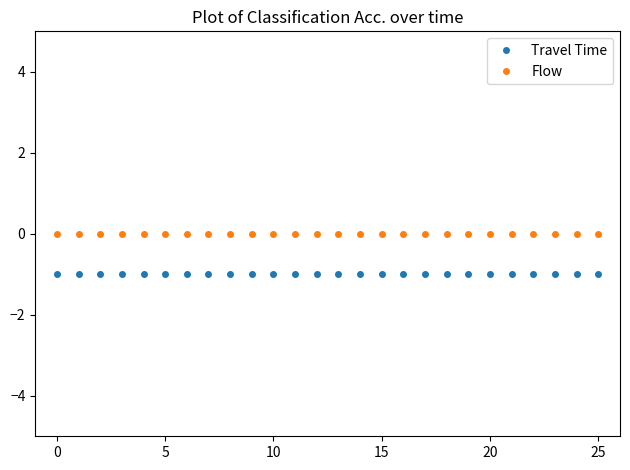

True or false: Flow and Travel Time cross at least once.

False